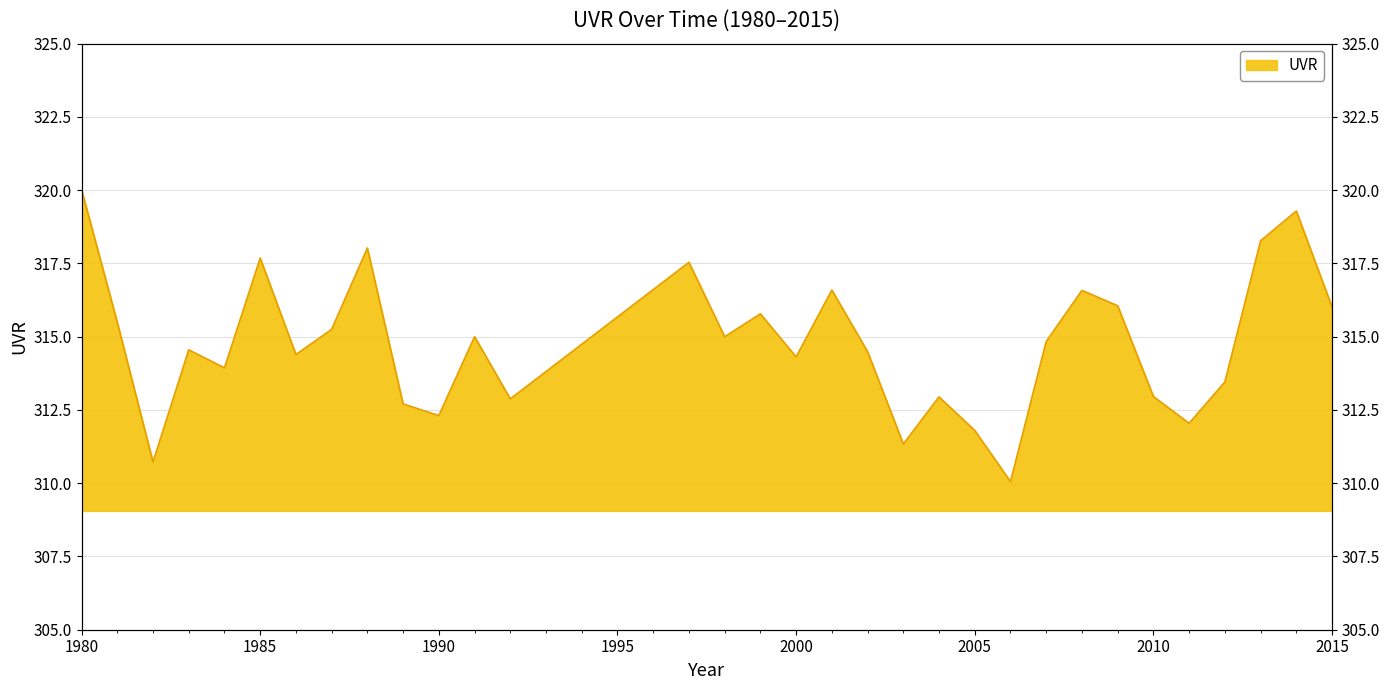

True or false: the data shows 438.6 at 2006.

False